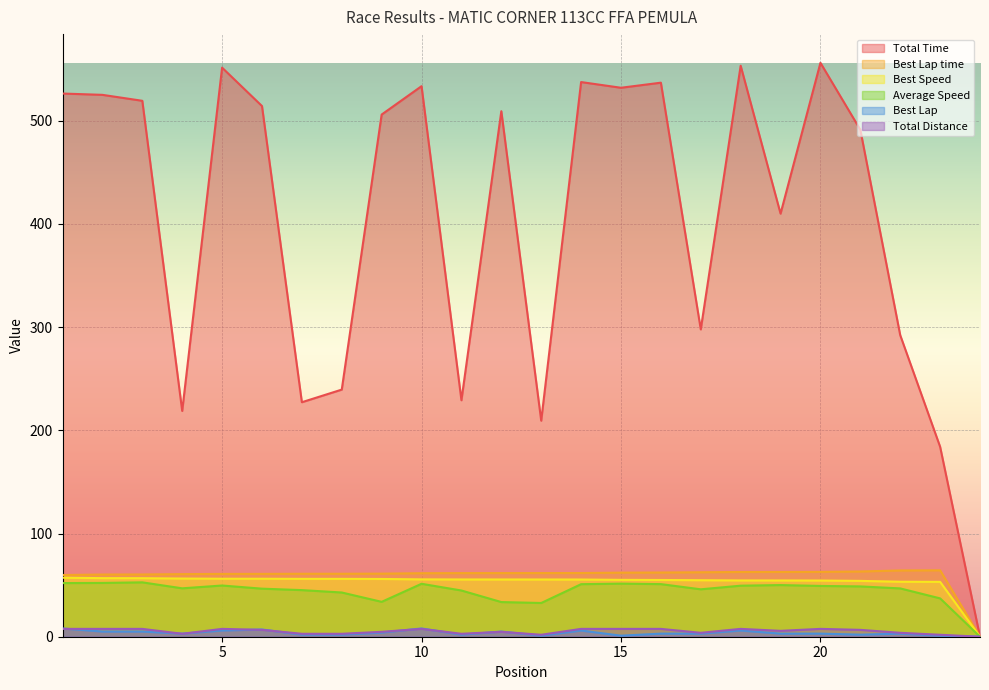

What is the difference between the maximum and second lowest values in the Best Speed series?

4.0